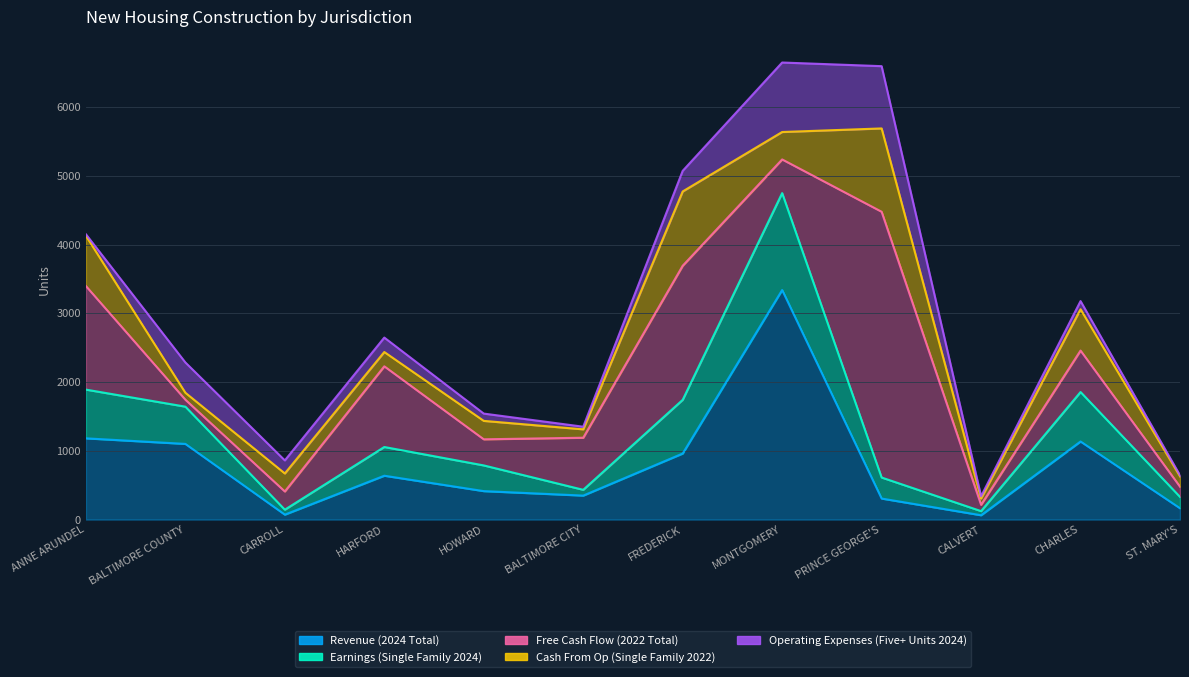

At how many categories does at least one series exceed 1488?

4